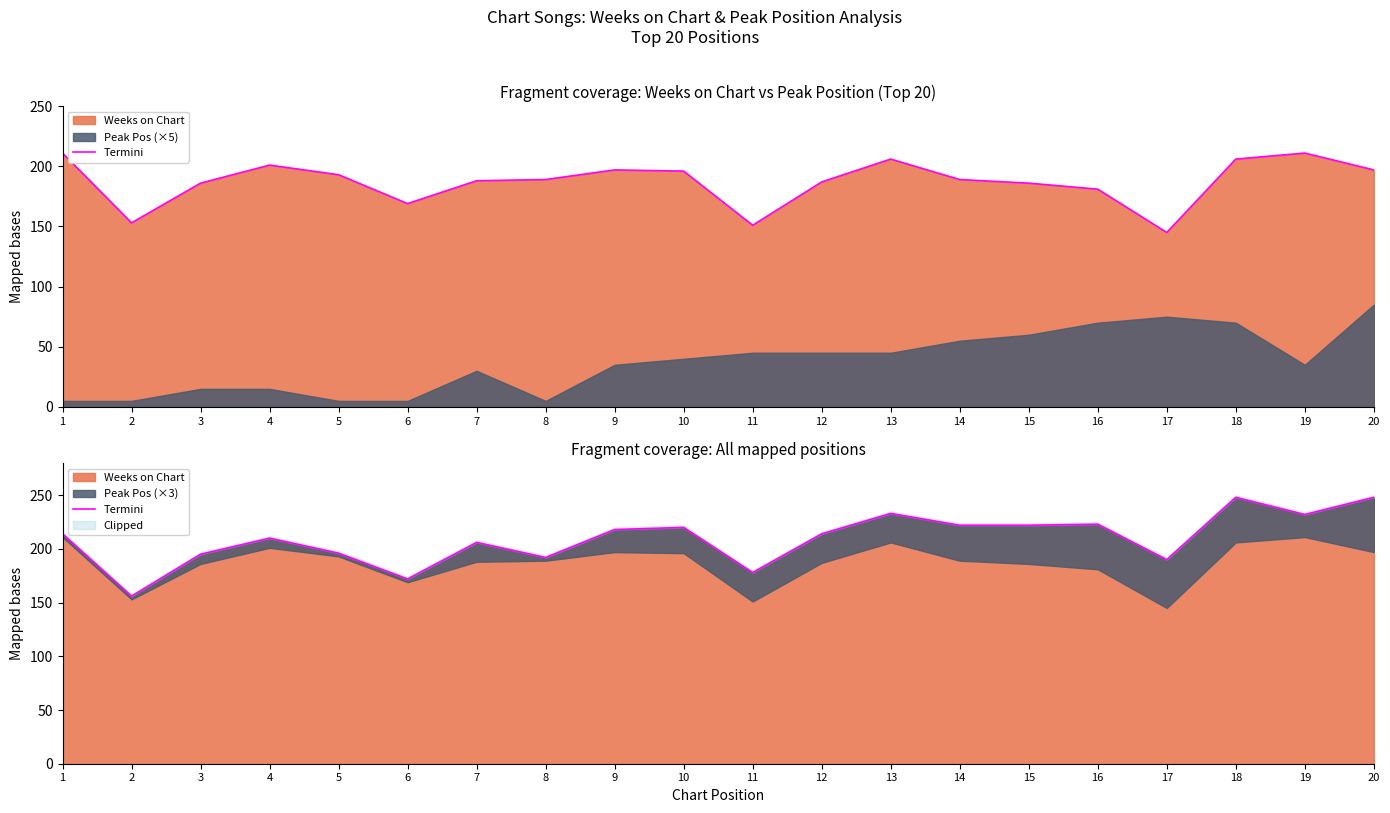

How many lines are shown in the chart?

1